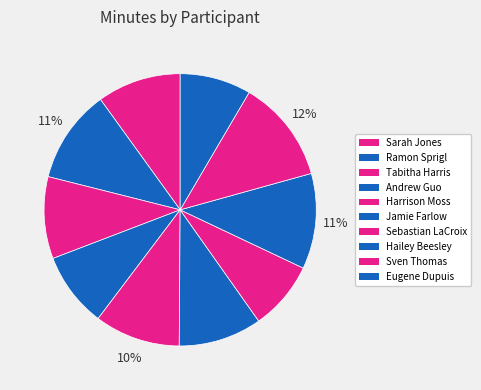

What is the largest slice in the pie chart?

Sven Thomas